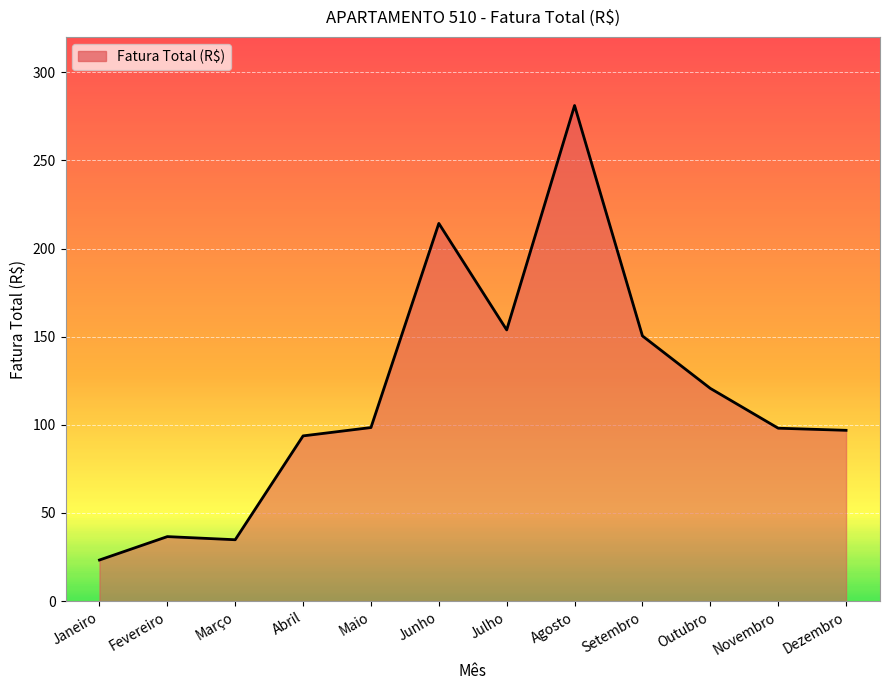

What is the difference between the values at Agosto and Outubro?

160.5